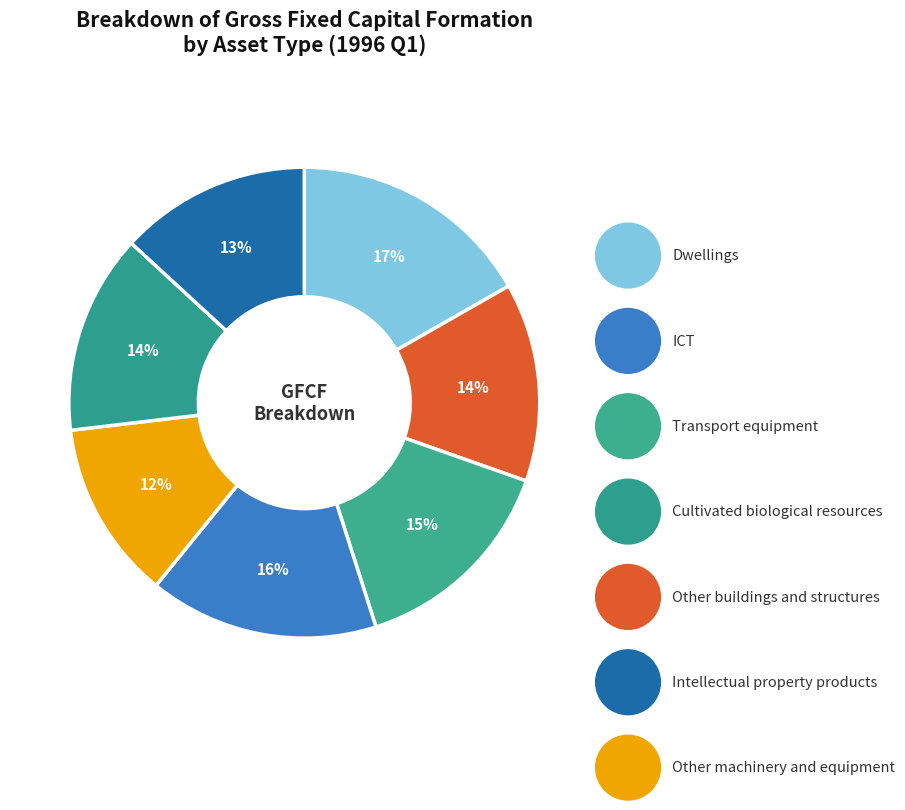

How many segments does this pie chart have?

7